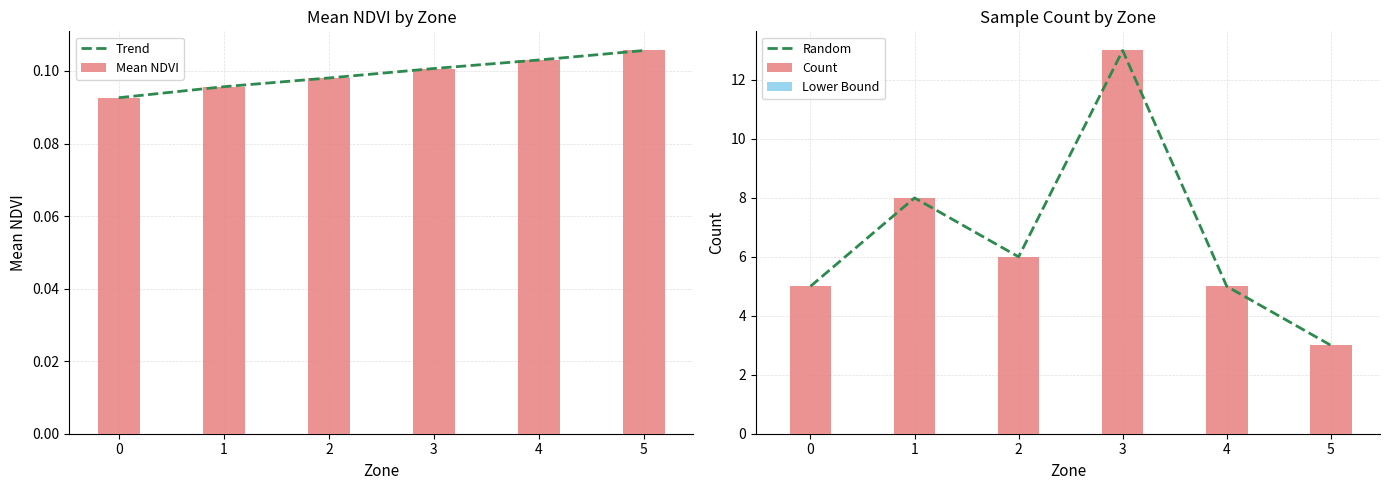

Reading left to right, extract all data points from this chart.

Trend: 0.1	0.1	0.1	0.1	0.1	0.1
Mean NDVI: 0.1	0.1	0.1	0.1	0.1	0.1
Random: 5.0	8.0	6.0	13.0	5.0	3.0
Count: 5.0	8.0	6.0	13.0	5.0	3.0
Lower Bound: 0.0	0.0	0.0	0.0	0.0	0.0